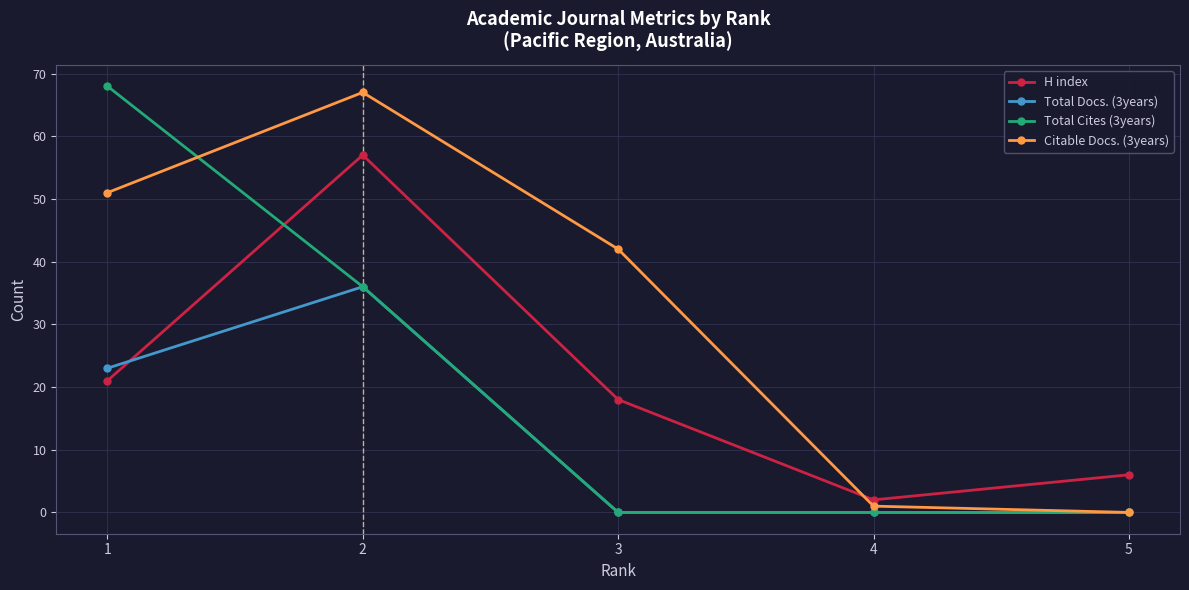

At how many categories does at least one series exceed 62?

2